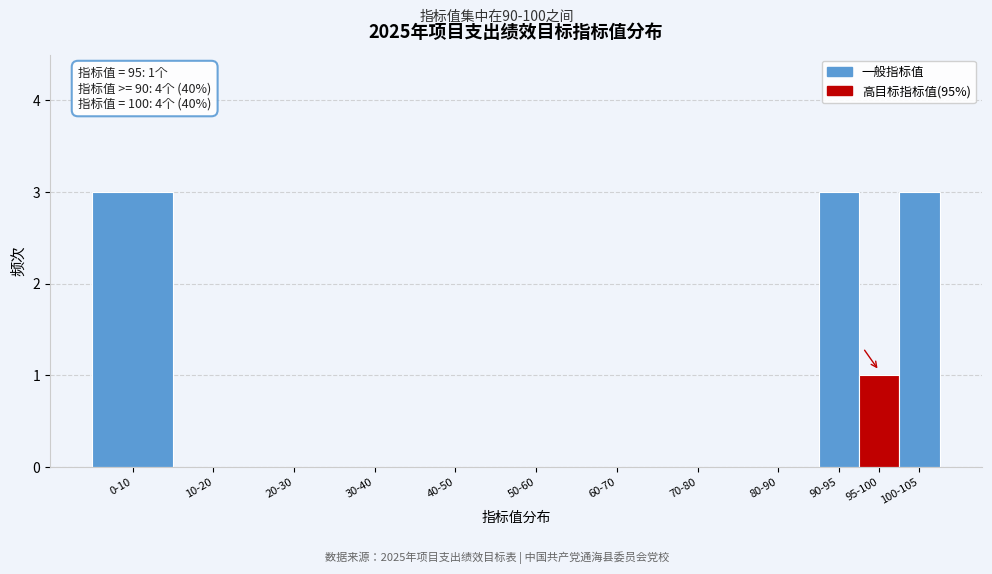

Reading left to right, list all the values displayed in this chart.

0-10=3	10-20=0	20-30=0	30-40=0	40-50=0	50-60=0	60-70=0	70-80=0	80-90=0	90-95=3	95-100=1	100-105=3